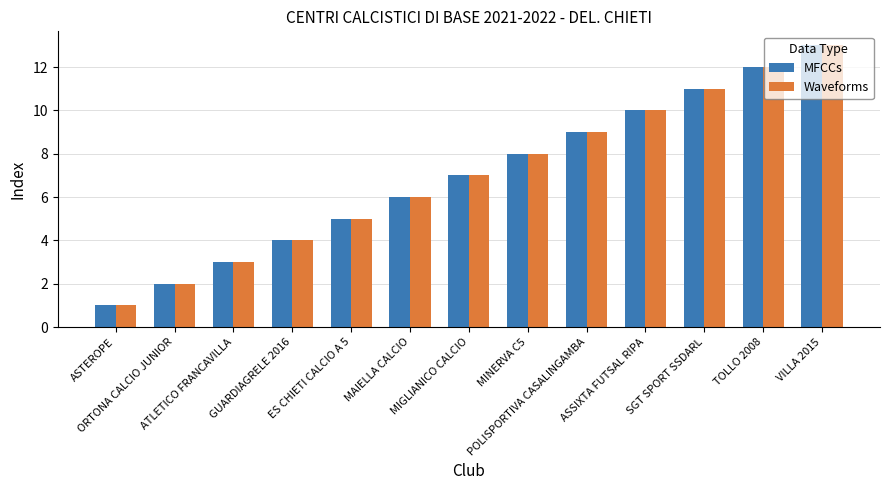

What is the difference between the maximum and minimum values in the Waveforms series?

12